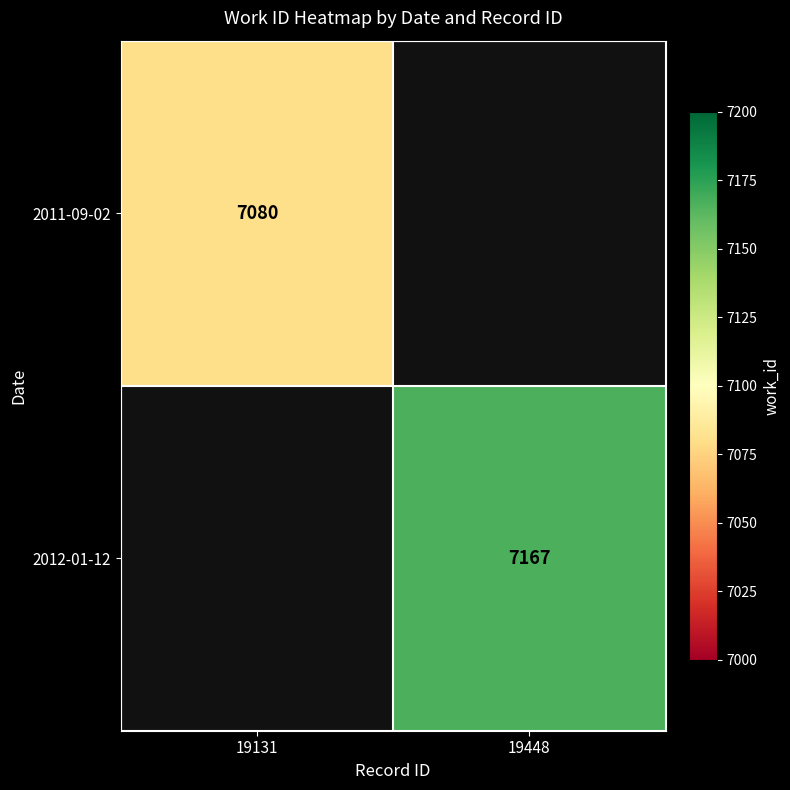

The 2012-01-12 series shows 10531 at 19448. True or false?

False